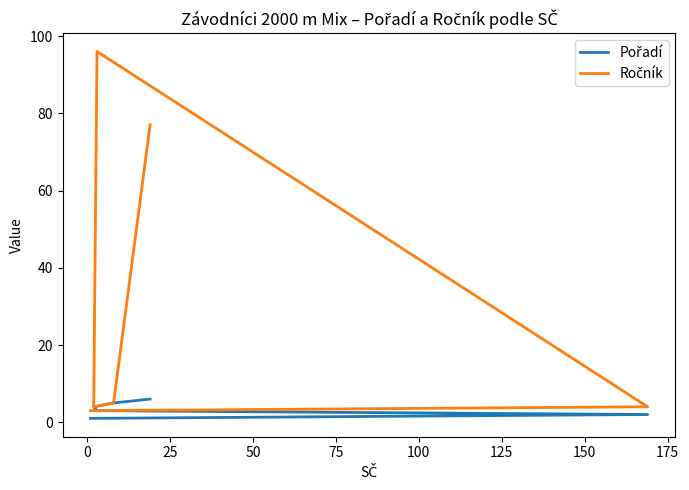

Which series has the largest range (max minus min)?

Ročník